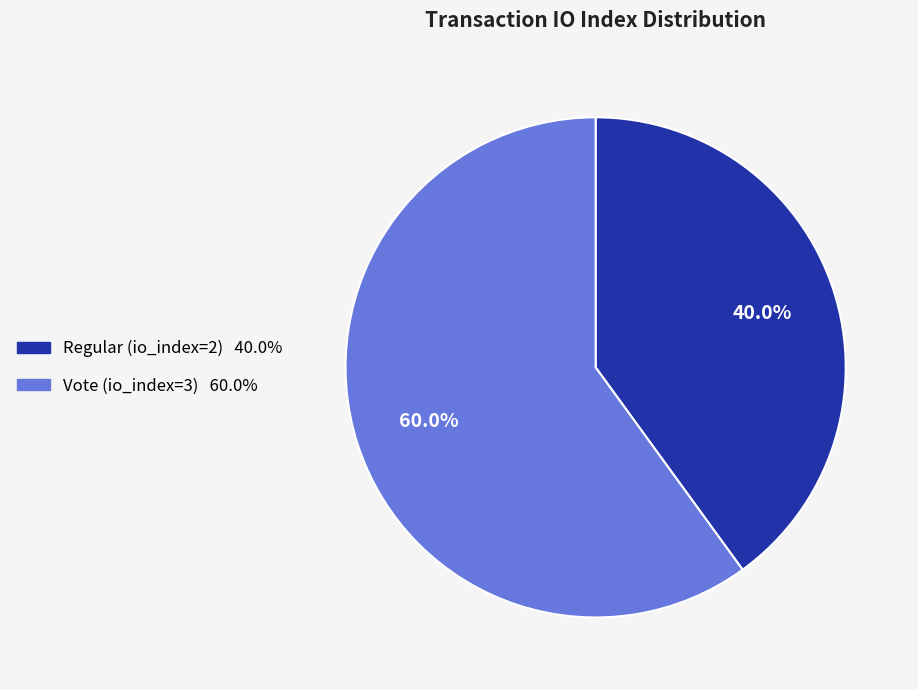

Does any single category account for the majority?

Yes